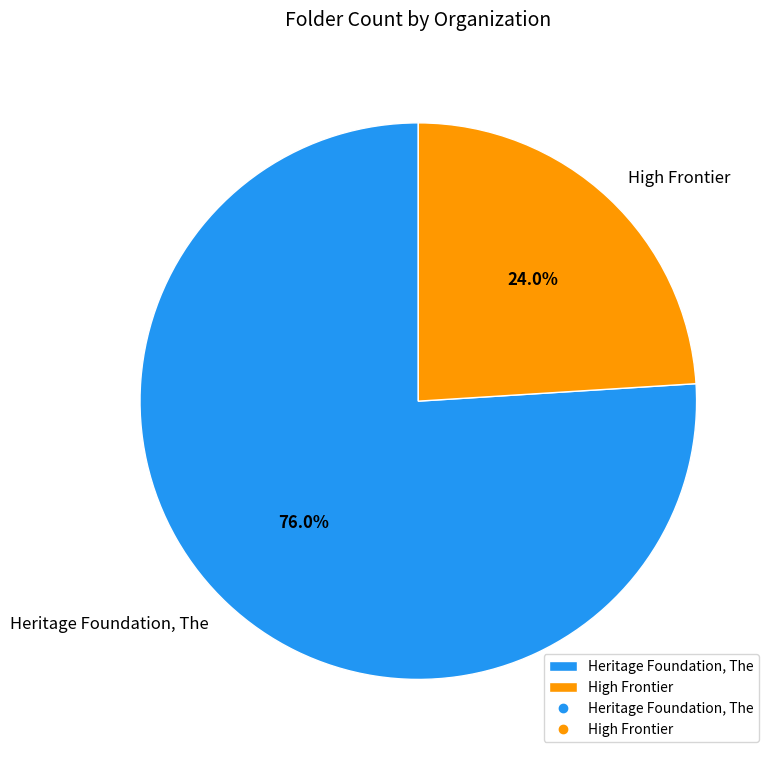

Which slice is the largest?

Heritage Foundation, The